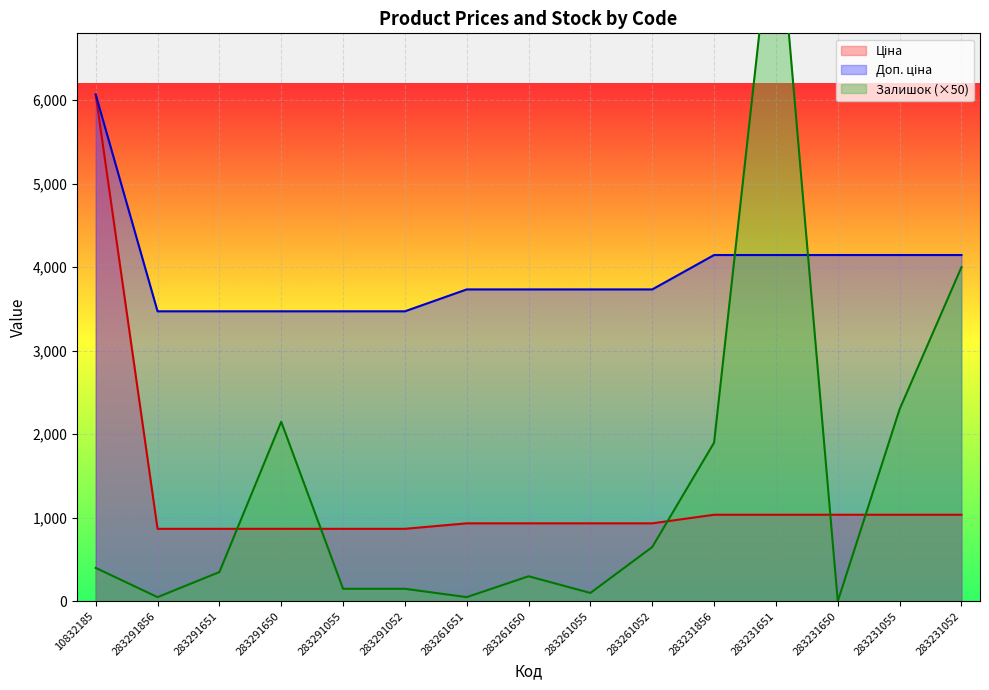

What is the total value across all series at 283291856?

4390.1